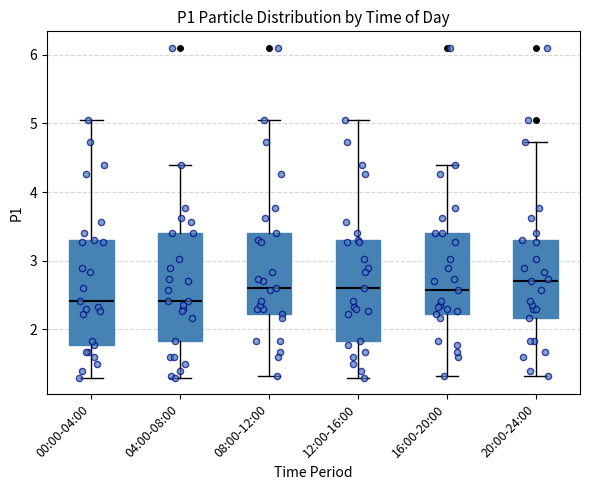

Where does the upper whisker of the box for 04:00-08:00 end on the y-axis? The values are not printed on the chart, so give them approximately, as read against the axis.

4.4